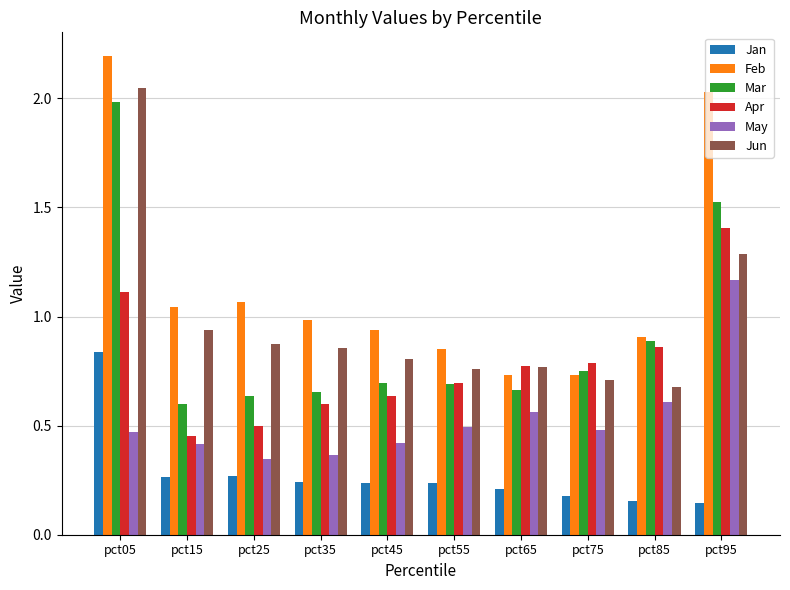

At which category is the sum across all series the highest?

pct05